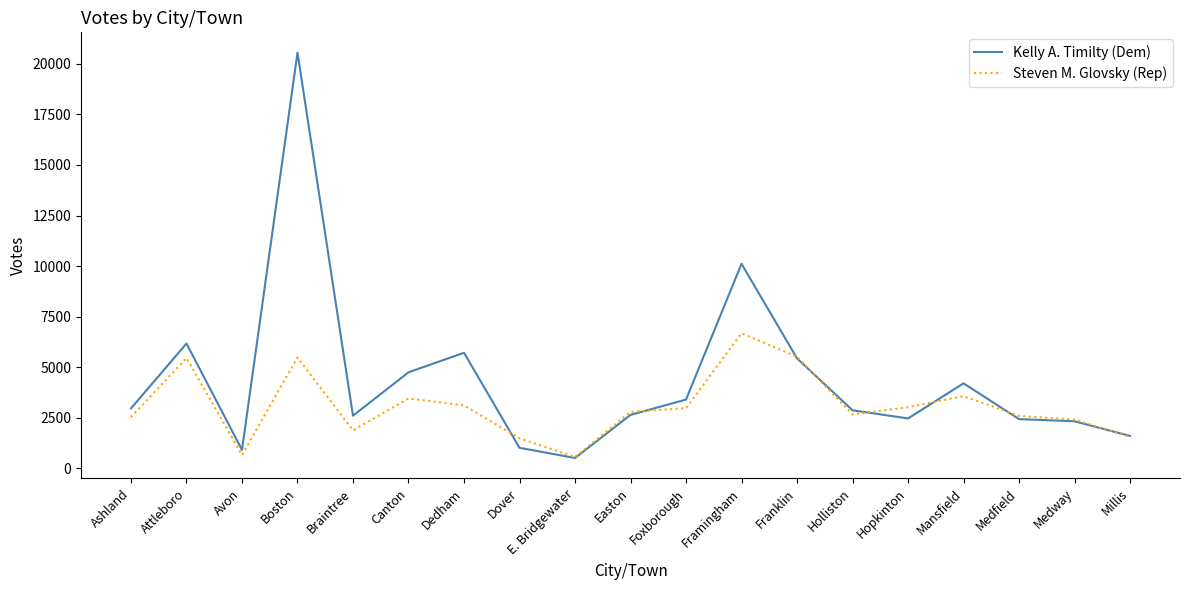

At which category does Kelly A. Timilty (Dem) reach its first local valley?

Avon